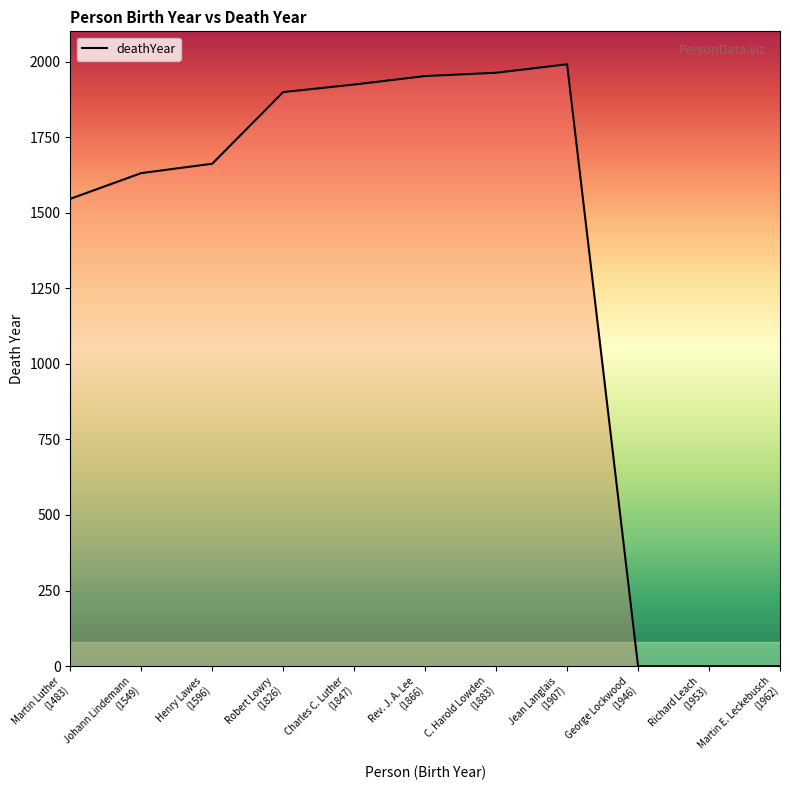

What is the difference between the maximum and minimum values?

1991